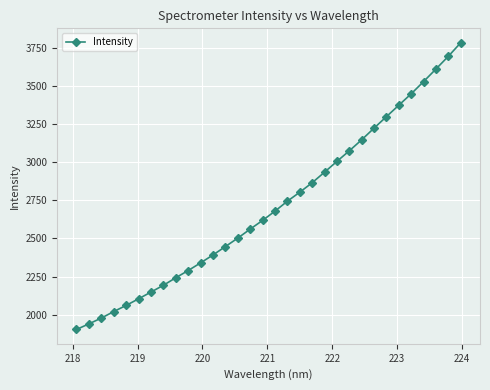

What is the value of the 30th point from the left?

3610.4